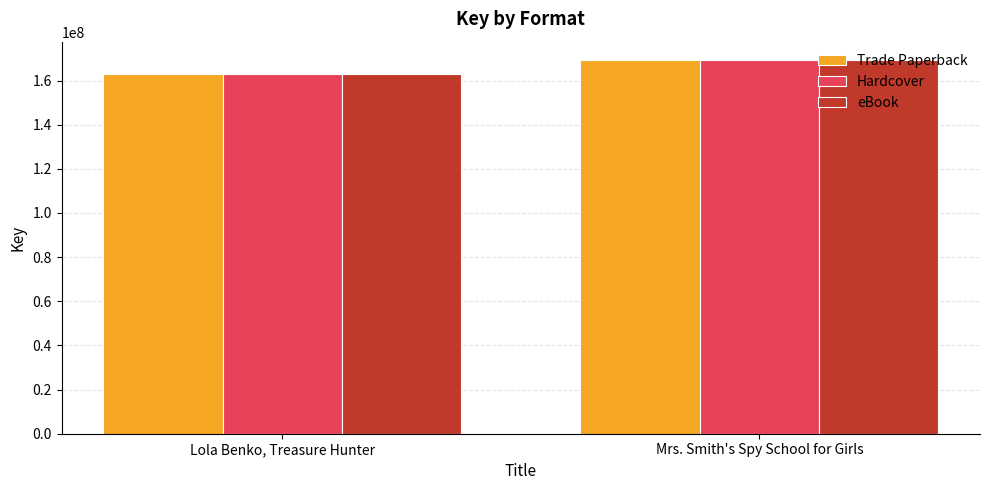

At which category is the sum across all series the highest?

Mrs. Smith's Spy School for Girls